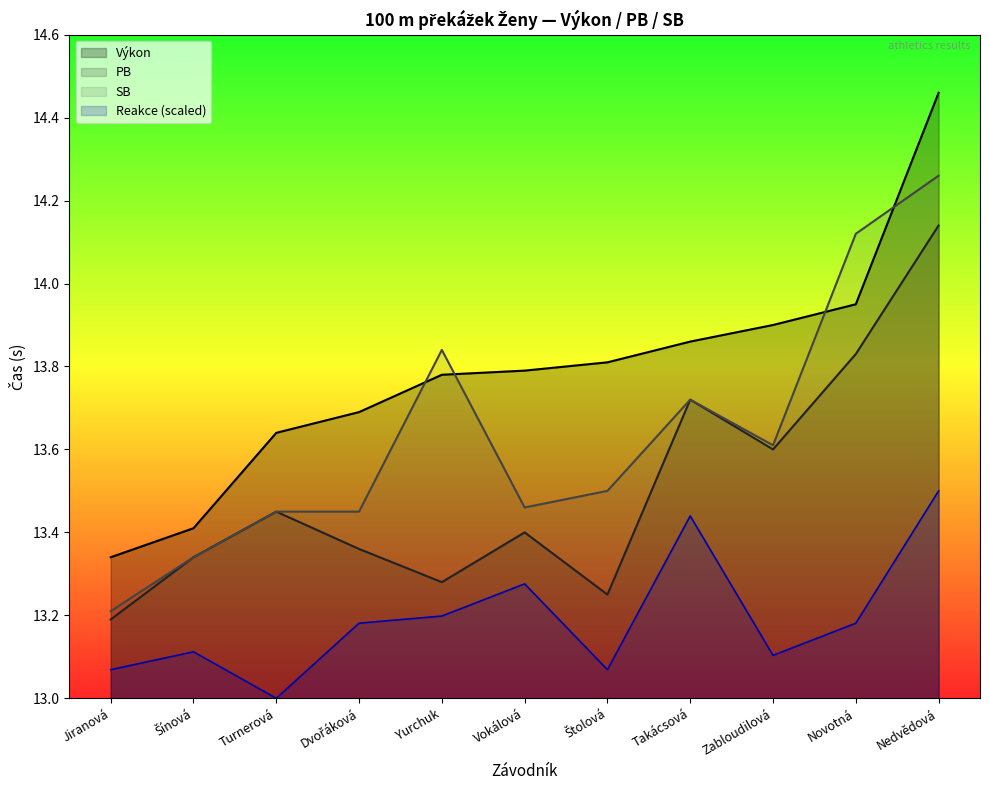

True or false: SB and Reakce intersect in this chart.

False